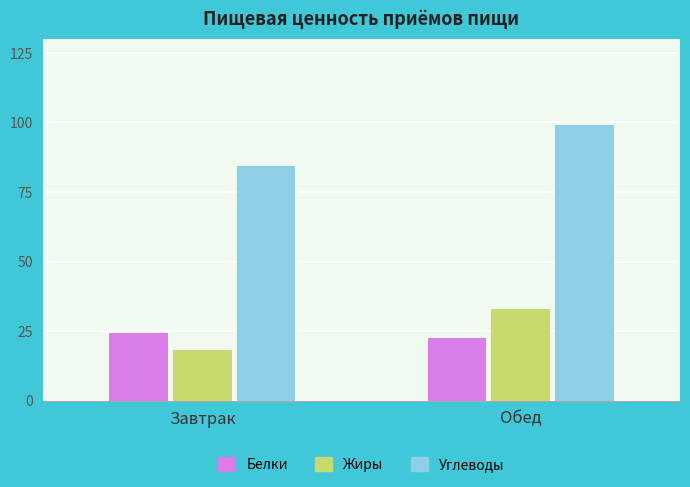

True or false: Жиры has a value of 17.6 at Обед.

False